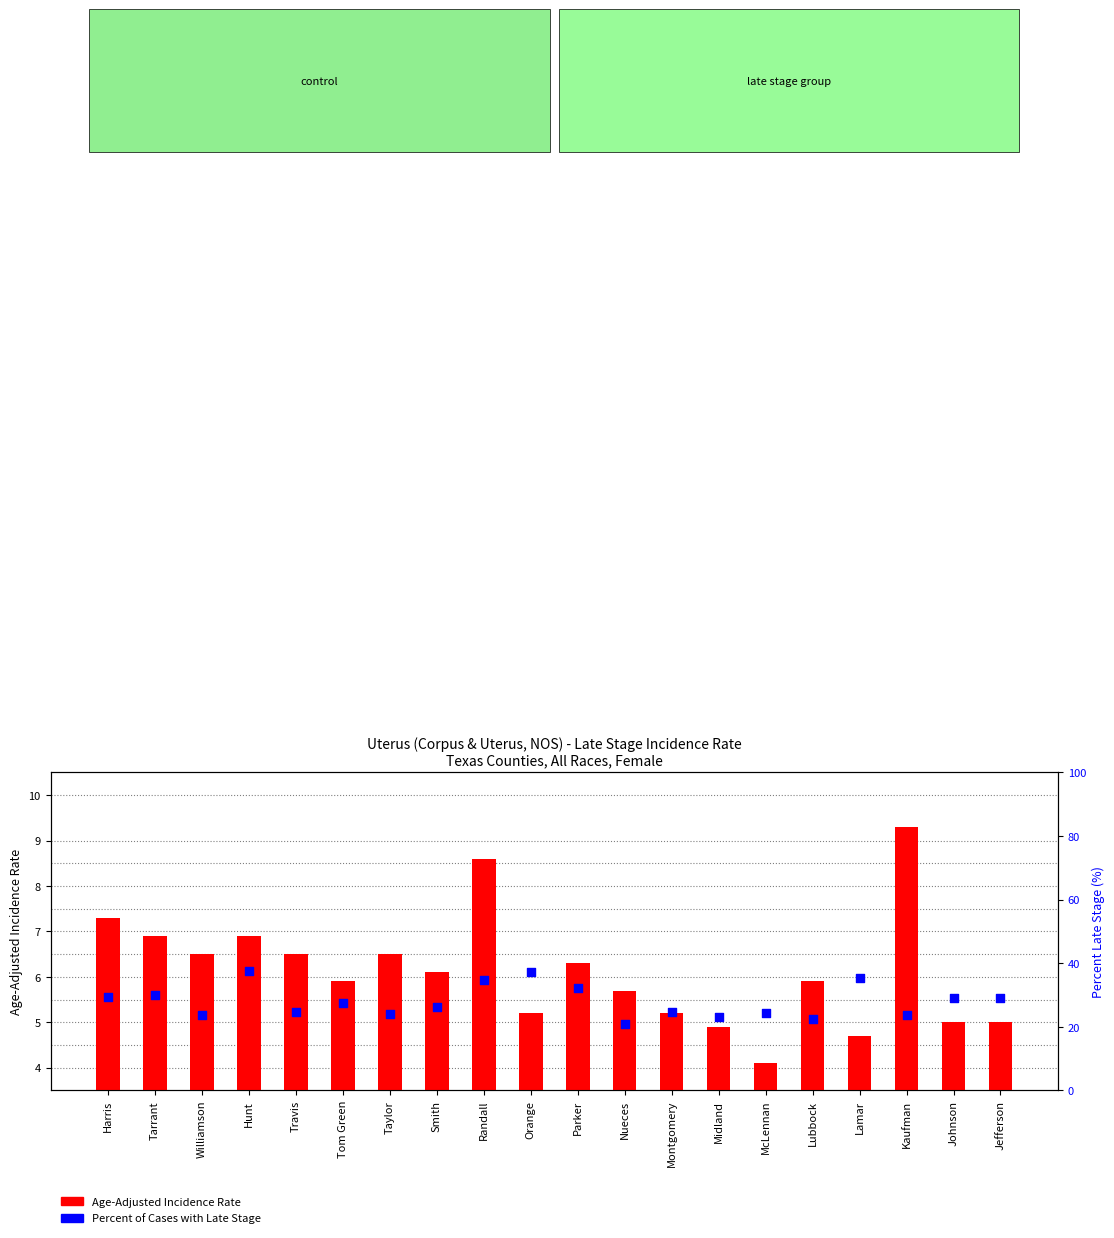

Which series reaches the minimum Y coordinate?

Age-Adjusted Incidence Rate